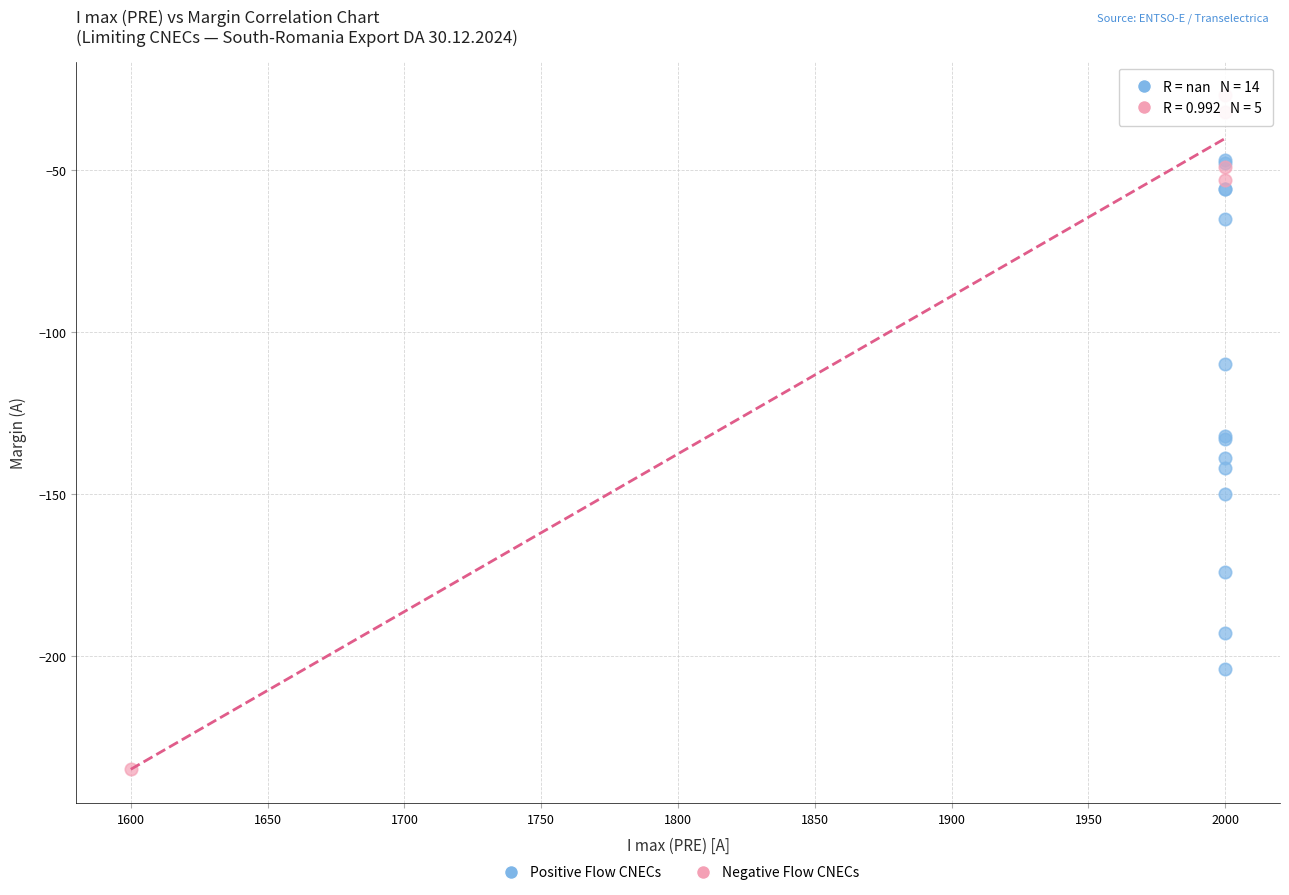

Which series has the widest spread of Y values?

Negative Flow CNECs